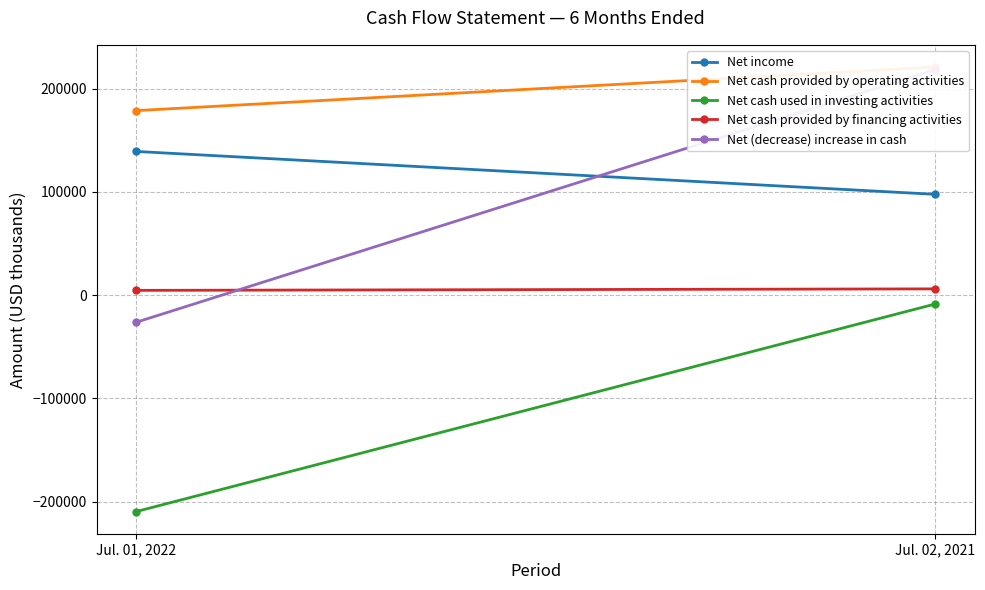

What is the label of the 2nd point from the right?

Jul. 01, 2022